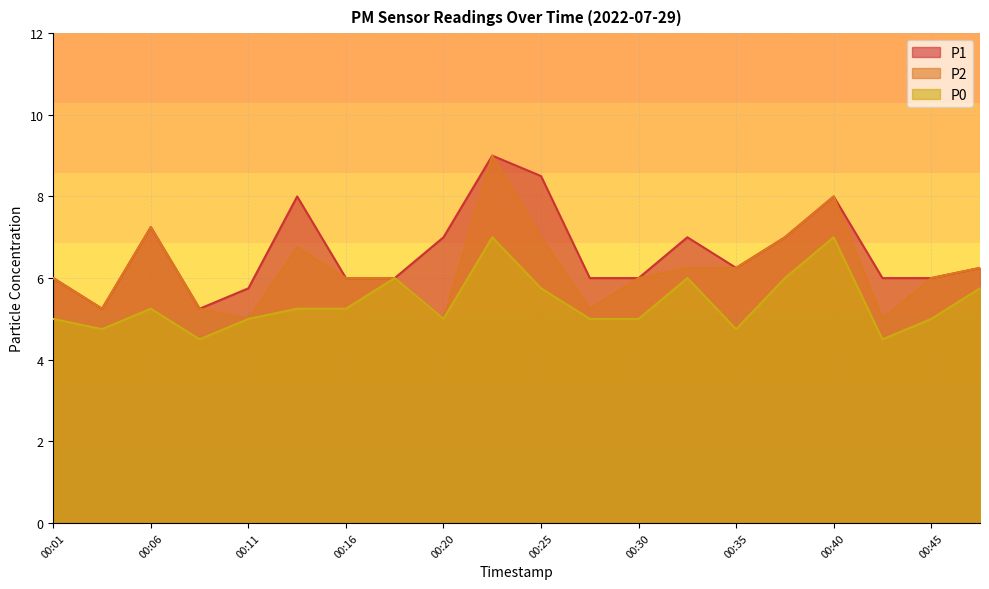

How many interior local peaks does the P1 series have?

5